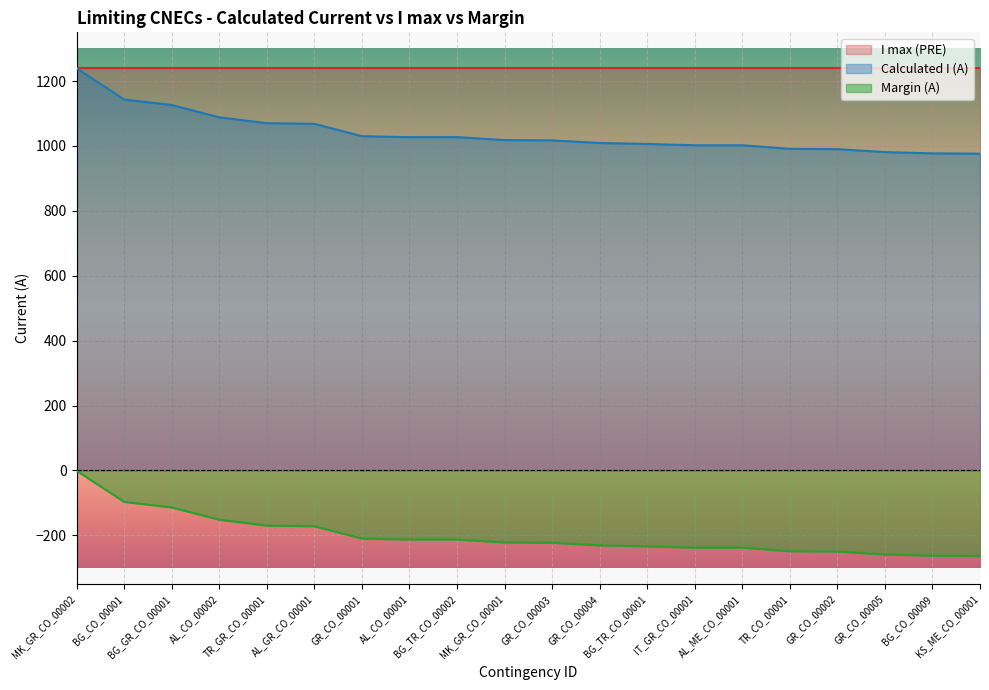

True or false: Calculated I (A) and Margin (A) intersect in this chart.

False